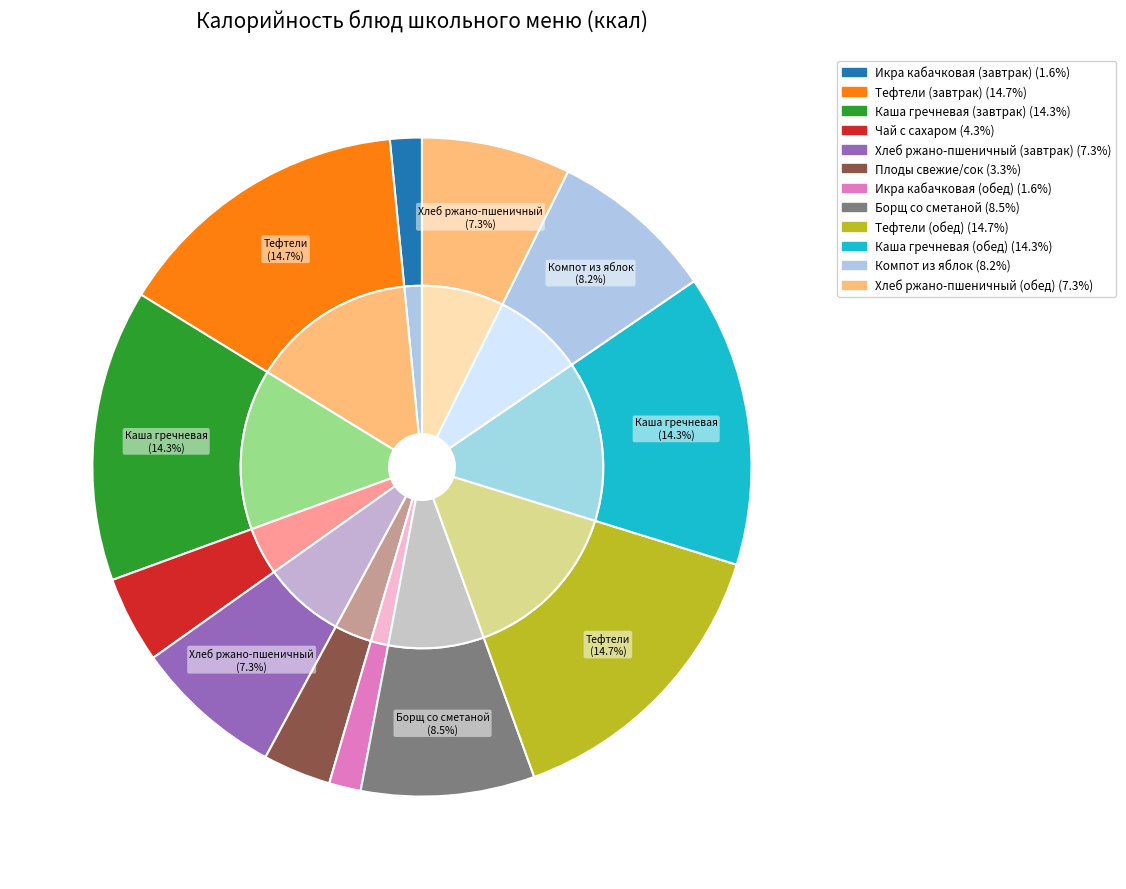

Does Тефтели (завтрак) account for over 50% of the chart?

No